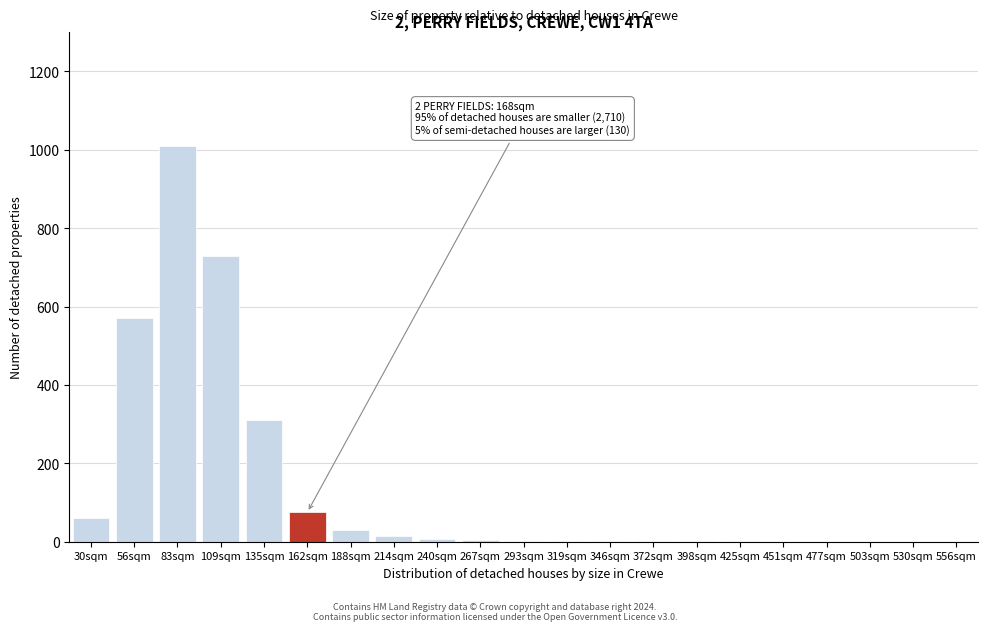

What is the maximum value shown in the chart?

1010